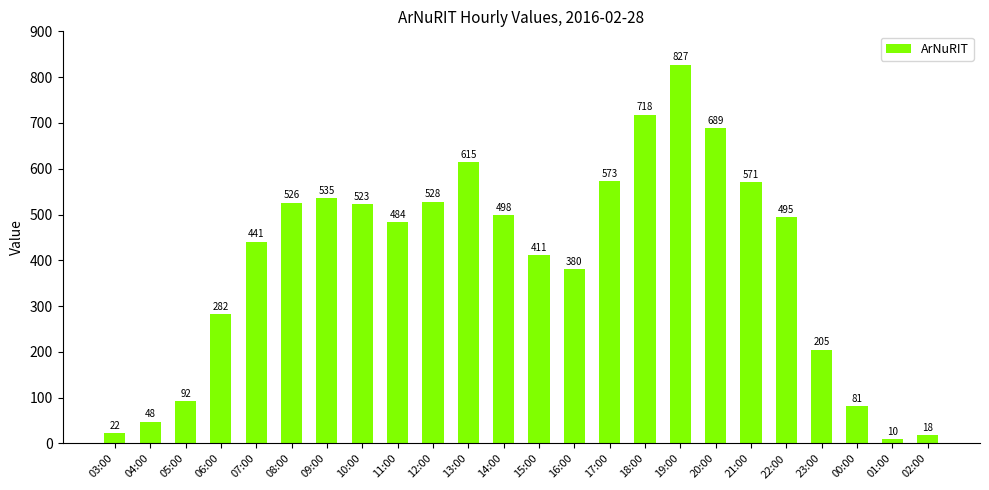

The chart shows a value of 298 at 23:00. True or false?

False